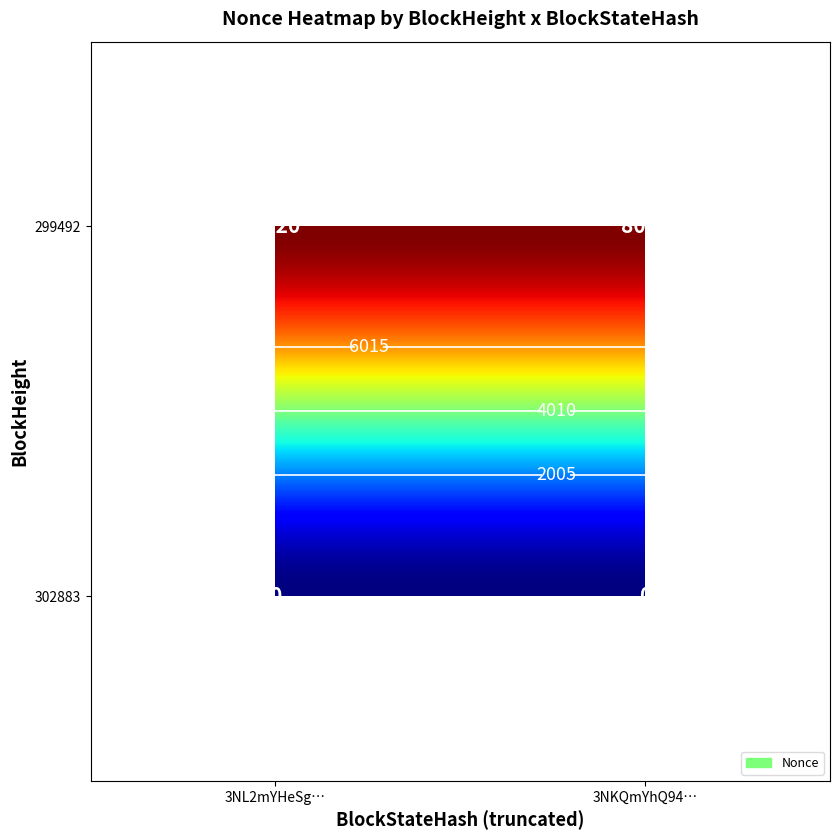

What is the average value of the 3NKQmYhQ94PPvzTcjXTwFbgn2fA651ivfPuZ6Vc series?

4010